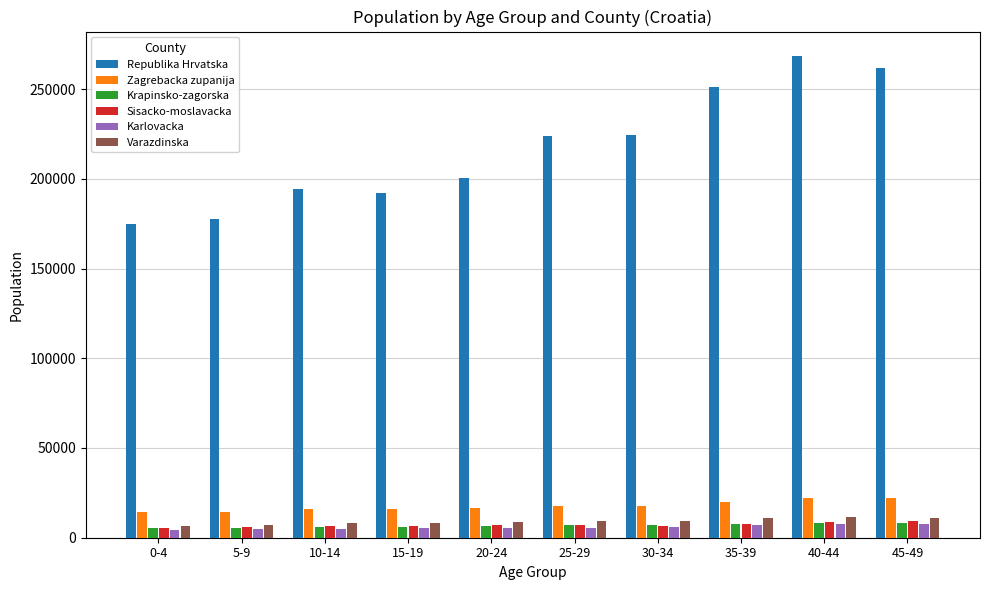

What position from the left is 25-29?

6